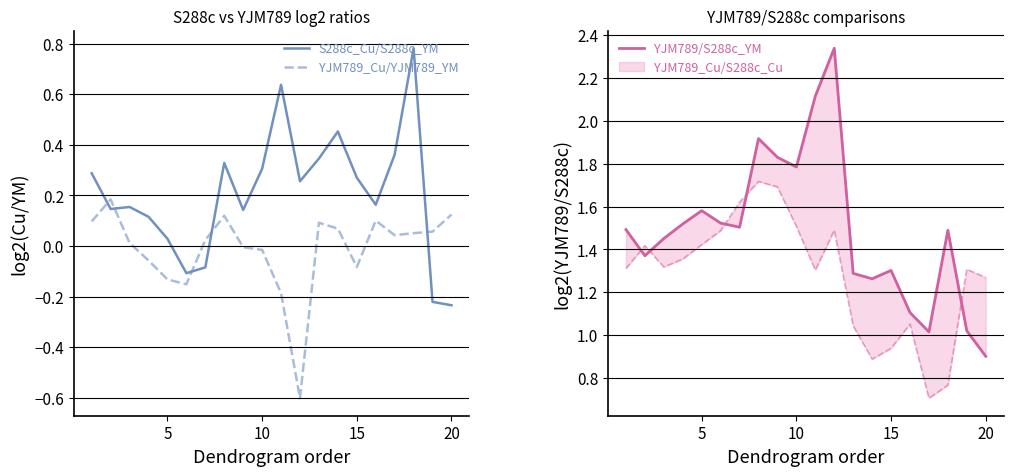

Which series ends up on top after the final intersection of S288c_Cu/S288c_YM and YJM789_Cu/YJM789_YM?

YJM789_Cu/YJM789_YM